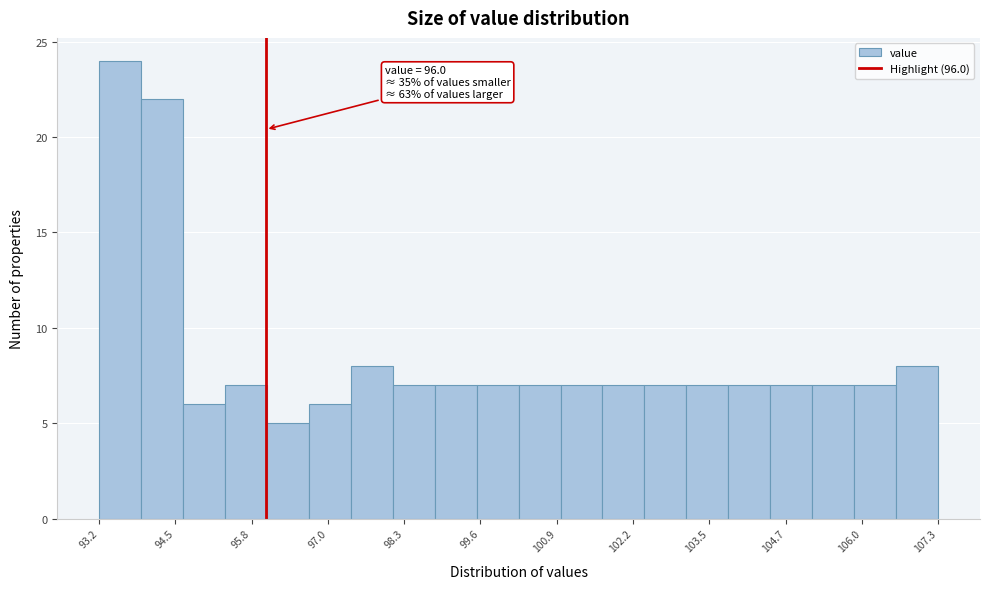

Read against the x-axis, roughly where is the centre of the tallest bar?

93.6